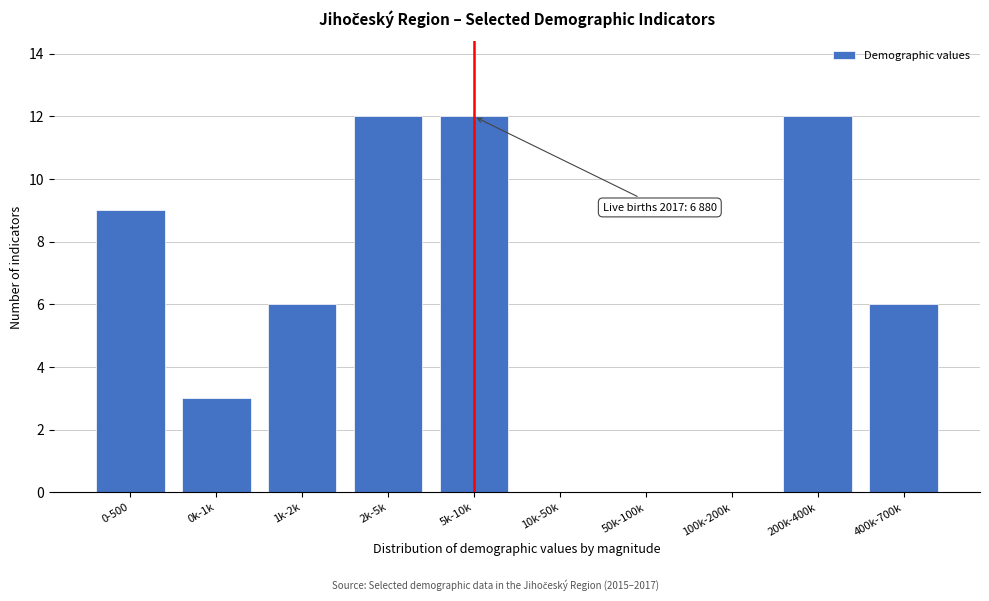

Reading right to left, what are all the values shown in this chart?

400k-700k=6	200k-400k=12	100k-200k=0	50k-100k=0	10k-50k=0	5k-10k=12	2k-5k=12	1k-2k=6	0k-1k=3	0-500=9